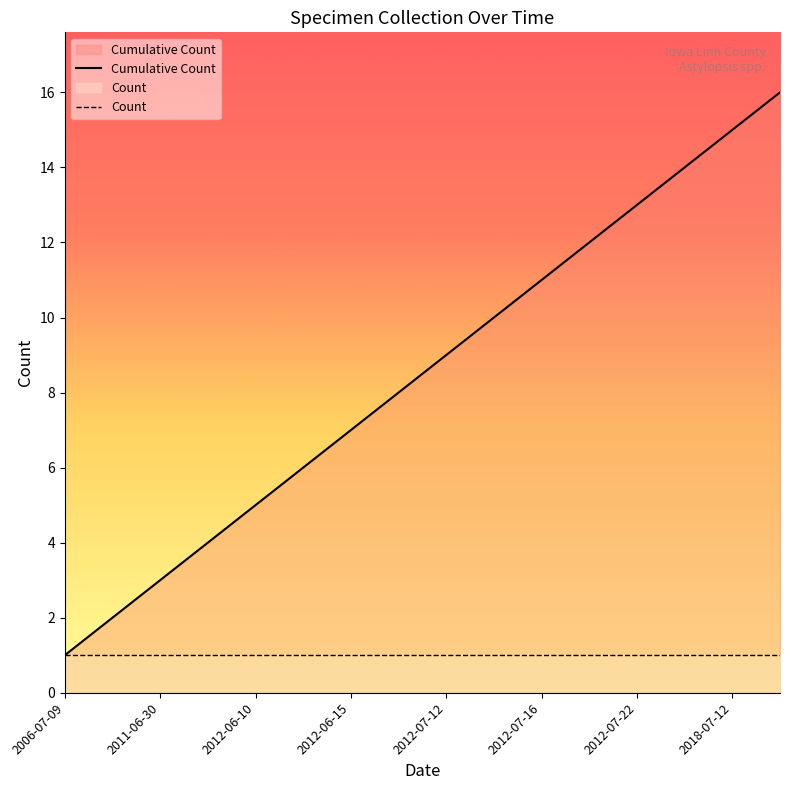

How many data points are less than 9?

8